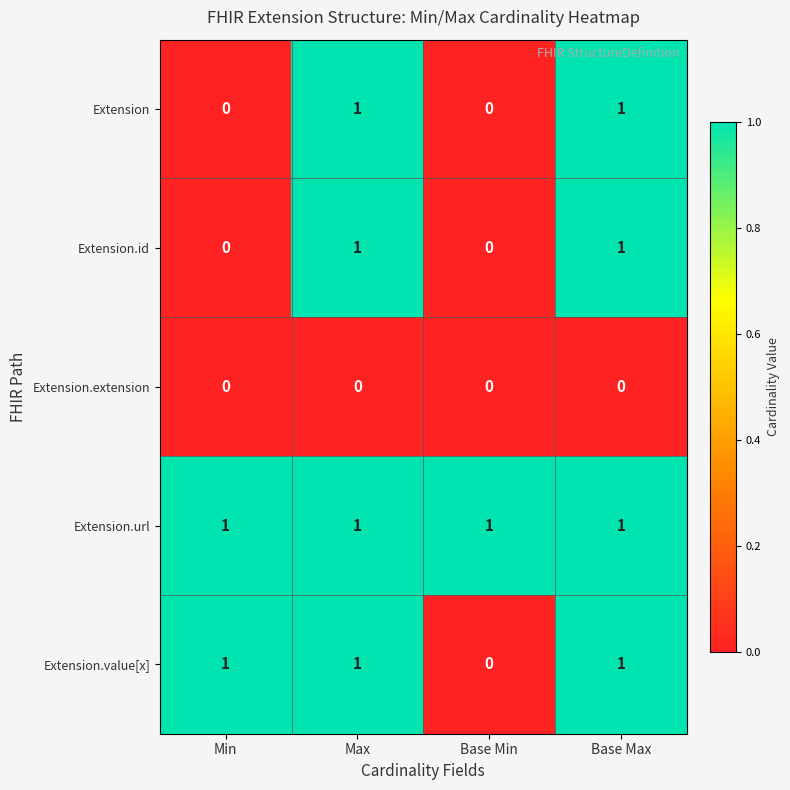

Is the value of Extension.id at Base Min greater than the value of Extension.value[x] at Max?

No